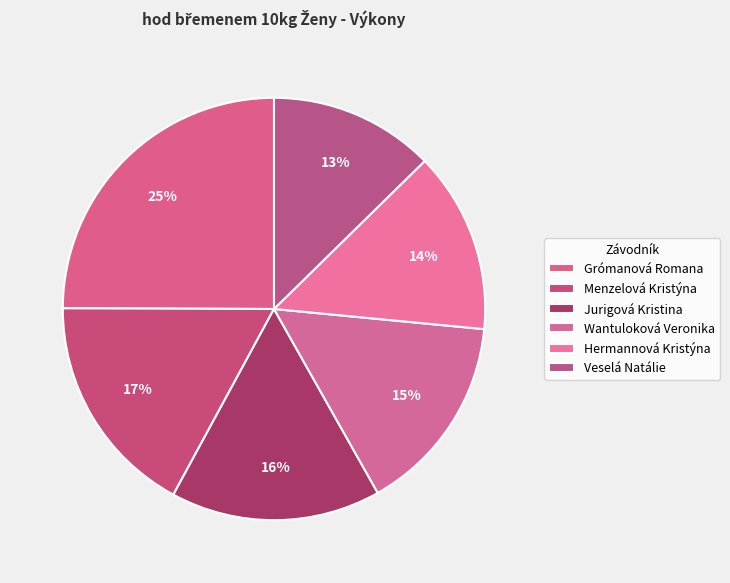

To the nearest percent, what is the difference between the largest and smallest slice percentages?

12%